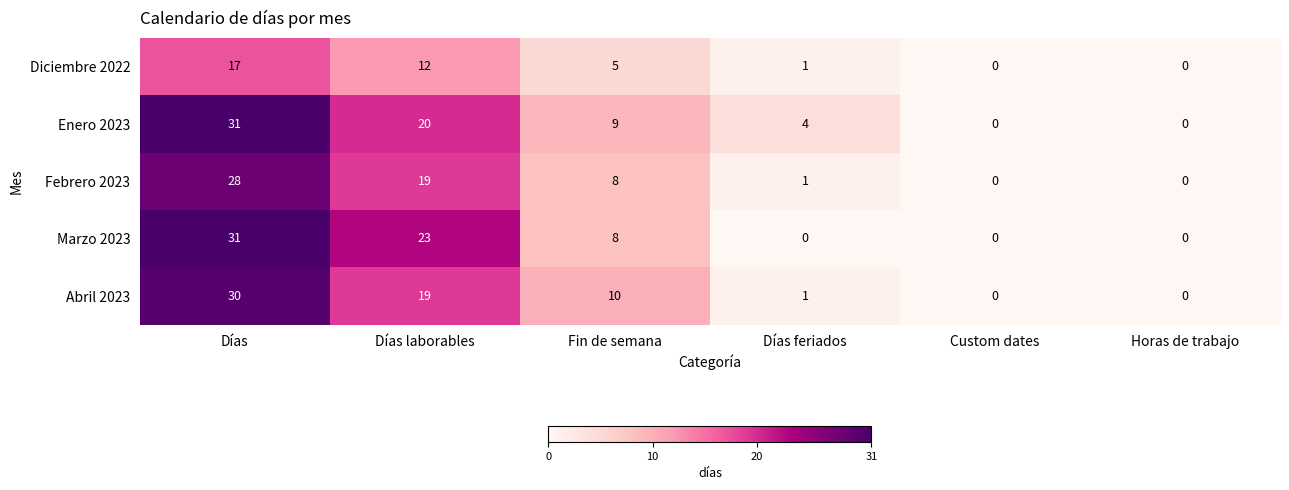

Is it true that Diciembre 2022 equals 12 at Días laborables?

True